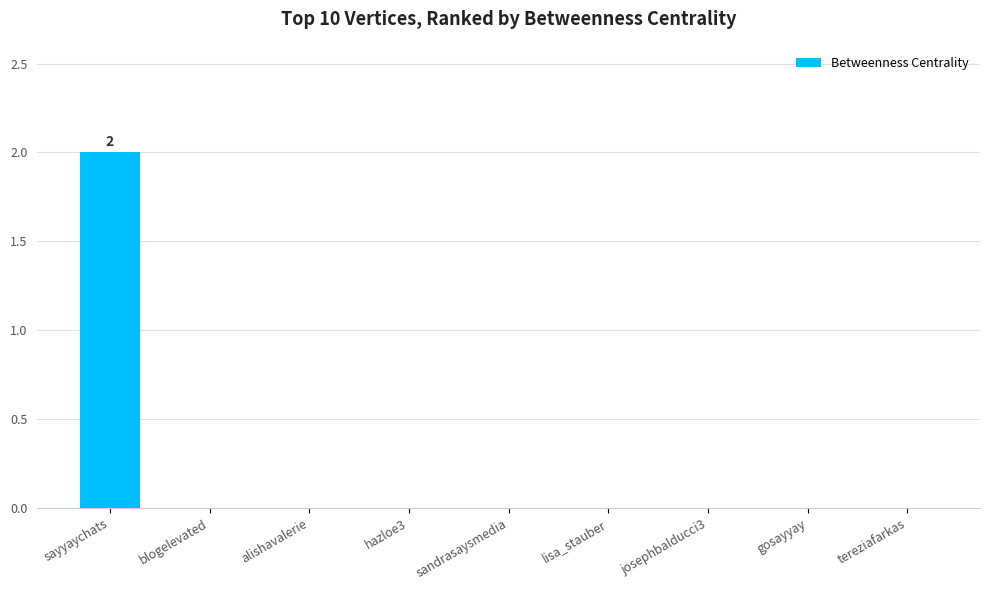

Which has a higher value, sandrasaysmedia or sayyaychats?

sayyaychats